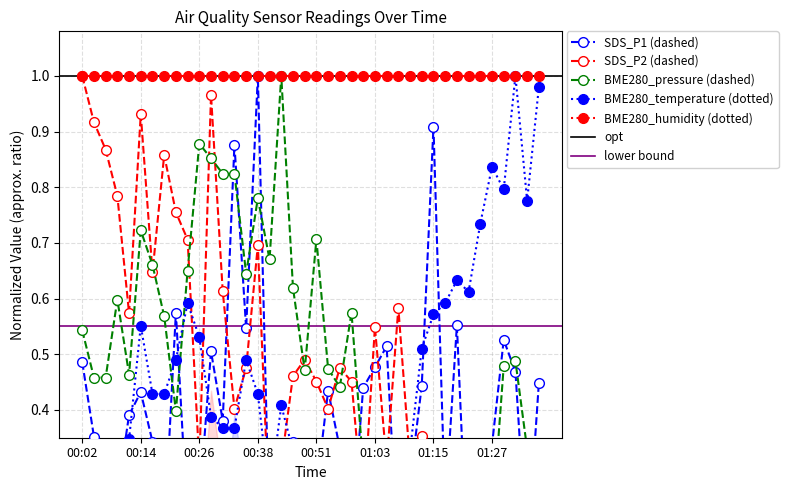

Does the chart have visible grid lines?

Yes